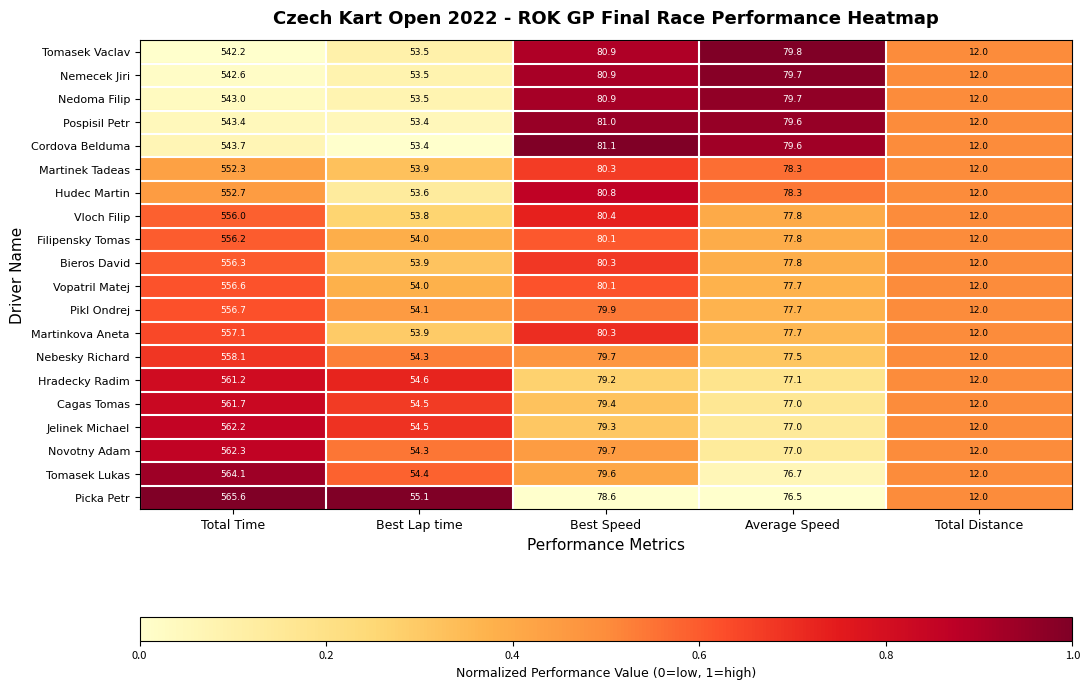

Which series has the widest spread of values?

Picka Petr